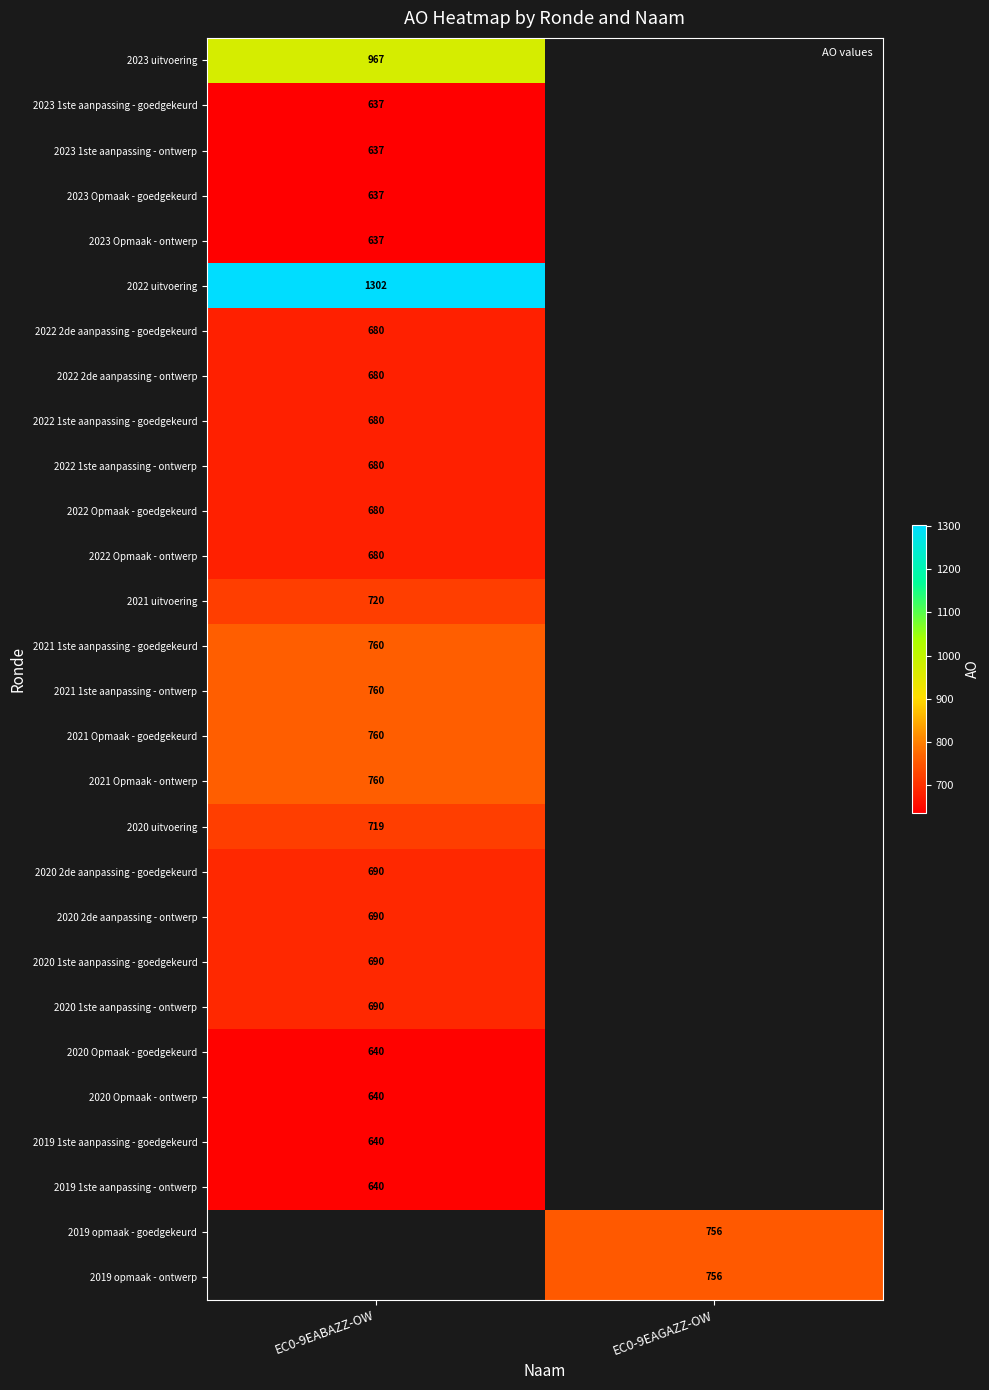

Between EC0-9EAGAZZ-OW and EC0-9EABAZZ-OW, which is larger?

EC0-9EABAZZ-OW